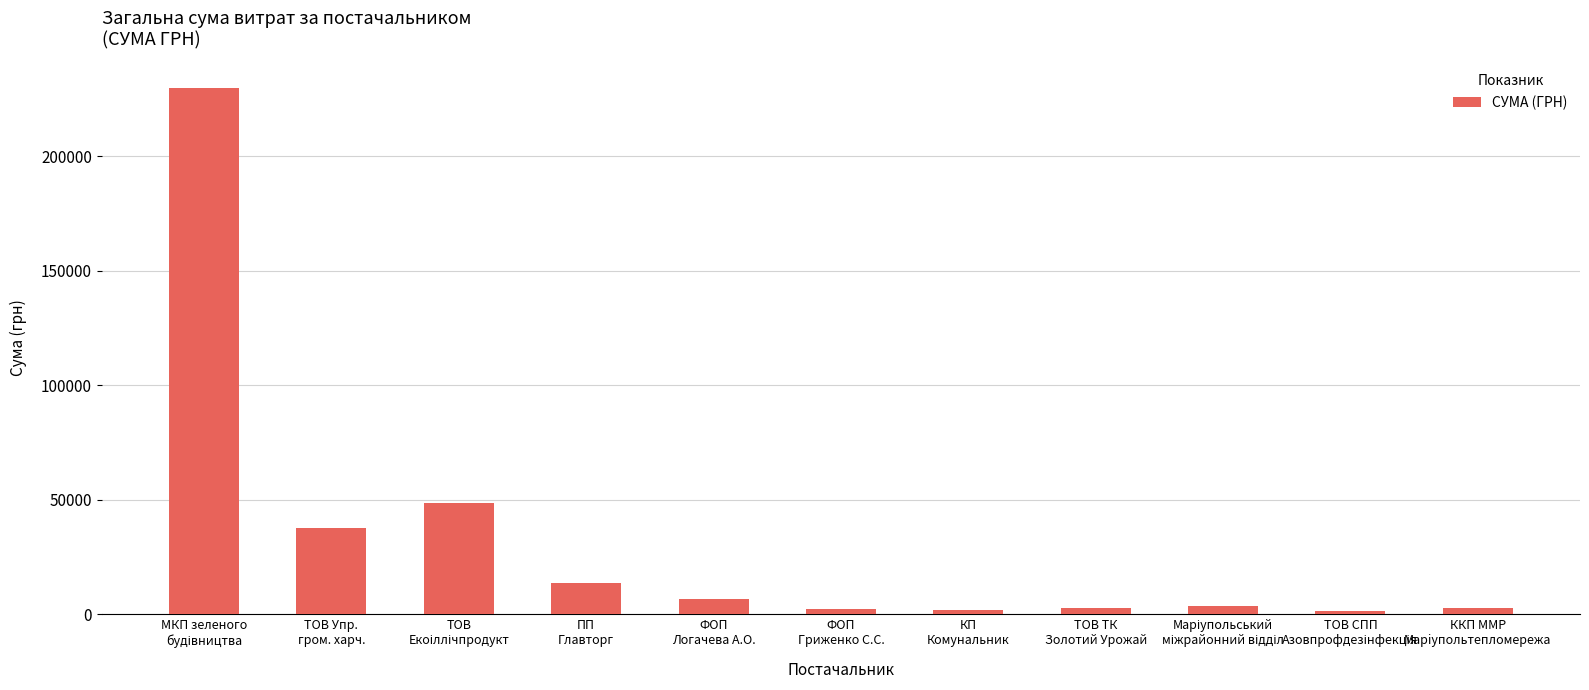

How many values are below 3451?

5